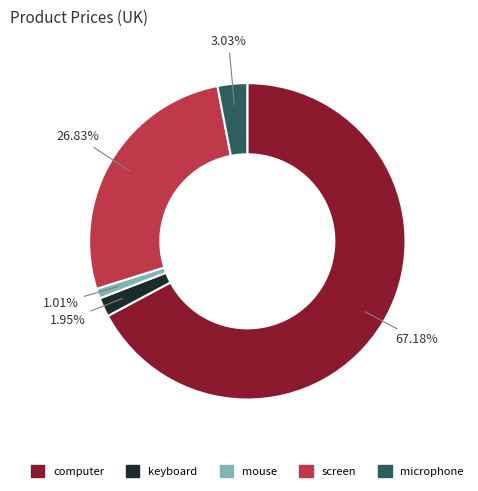

What percentage is the microphone slice, to the nearest percent?

3%